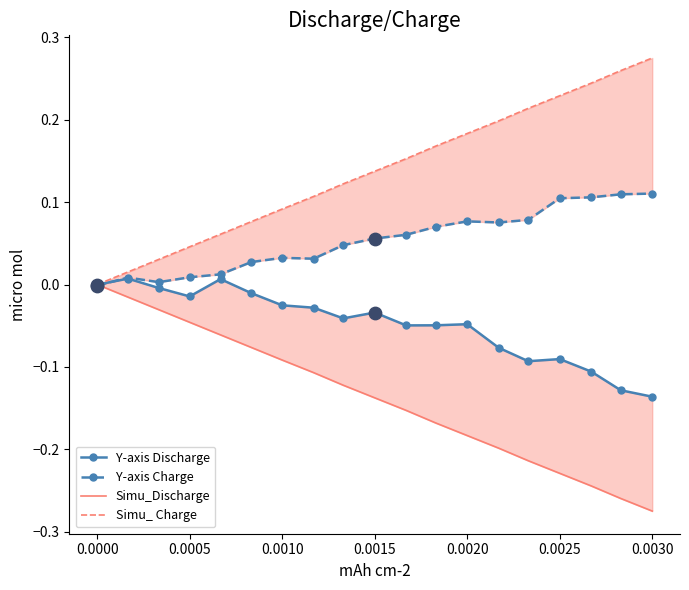

At how many categories does at least one series exceed 0?

18